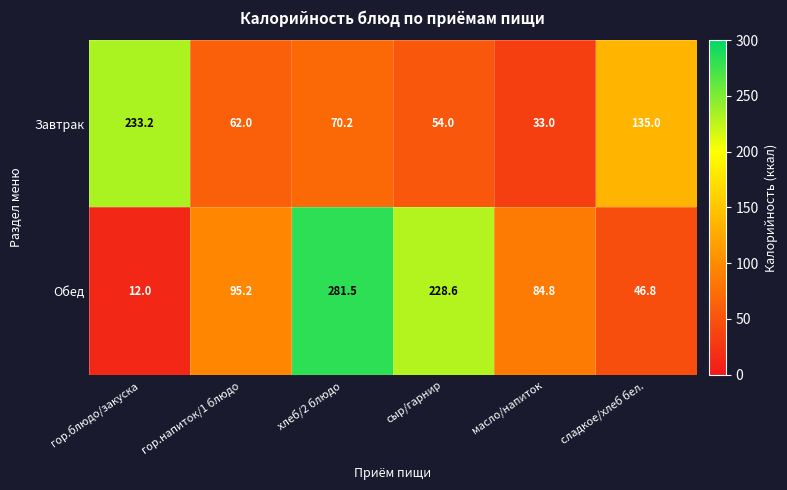

What is the difference between the maximum and minimum values in the Обед series?

269.5